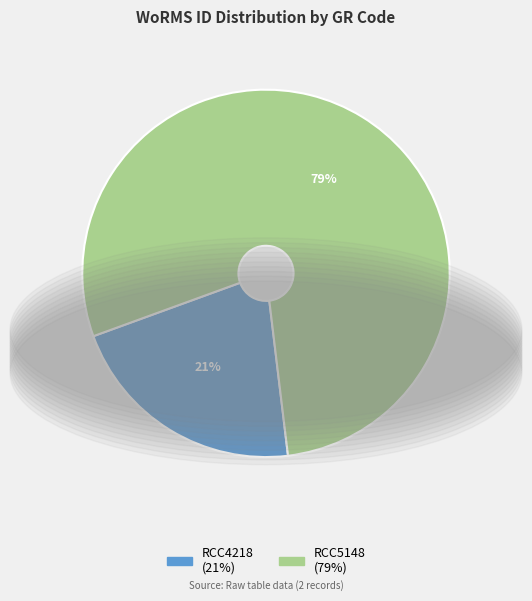

True or false: RCC5148 accounts for 79% of the total.

True